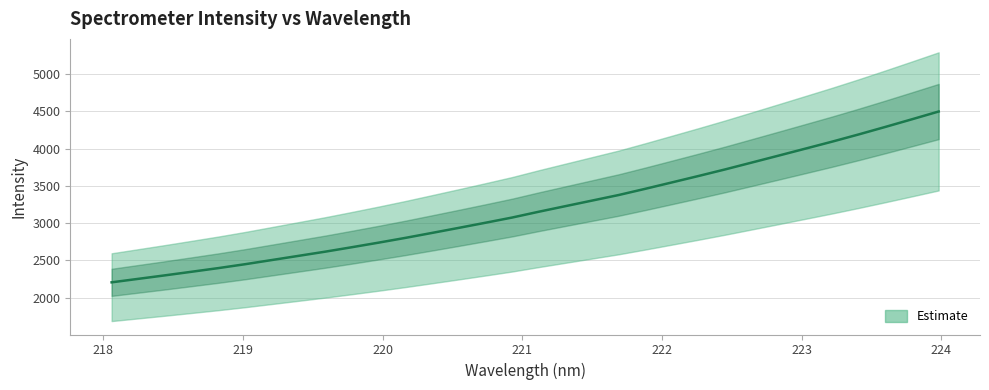

Which has a higher value, 222.6447 or 218.2508?

222.6447